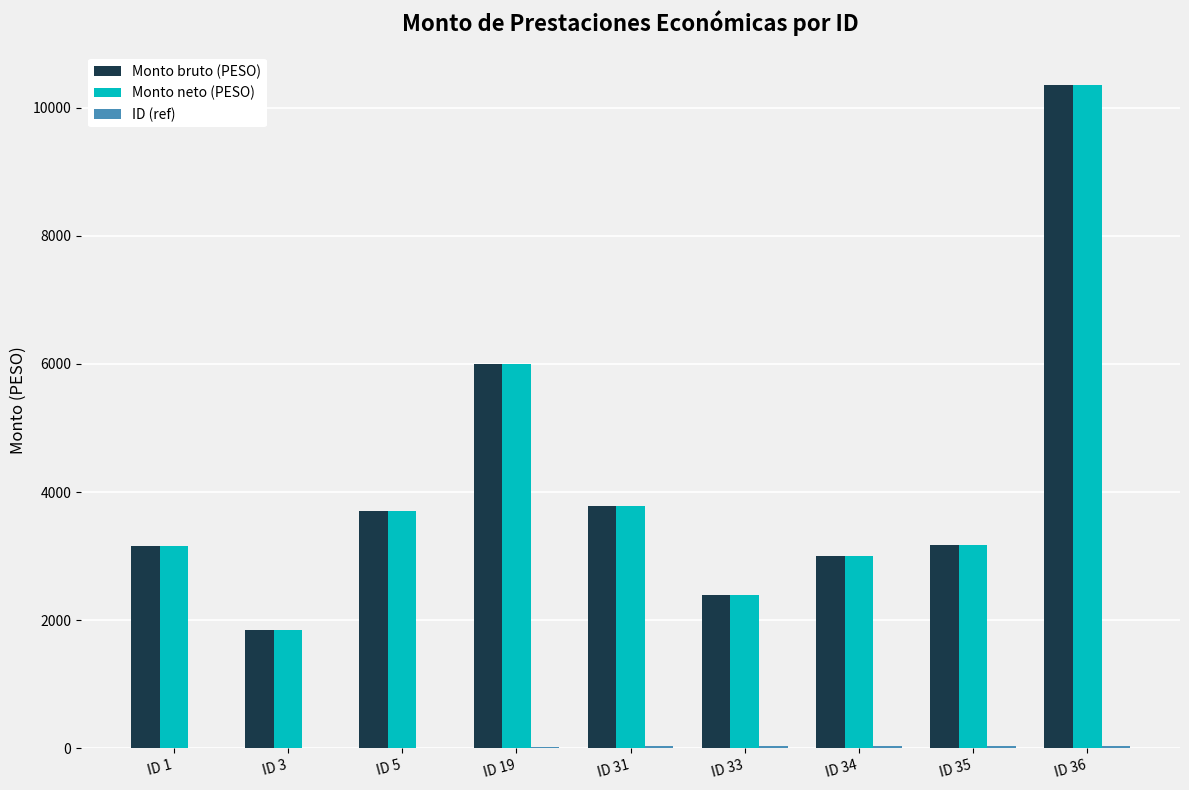

At which category is the sum across all series the highest?

ID 36